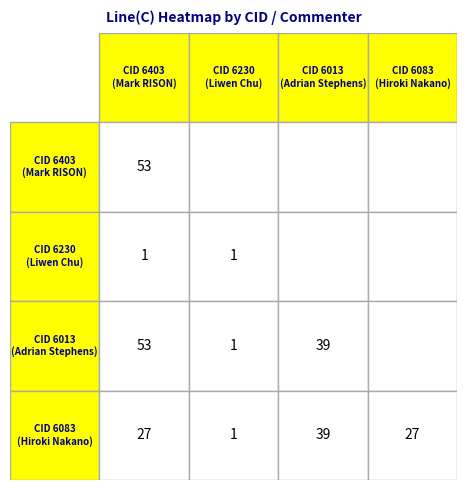

What is the minimum value for CID 6403
(Mark RISON)?

1